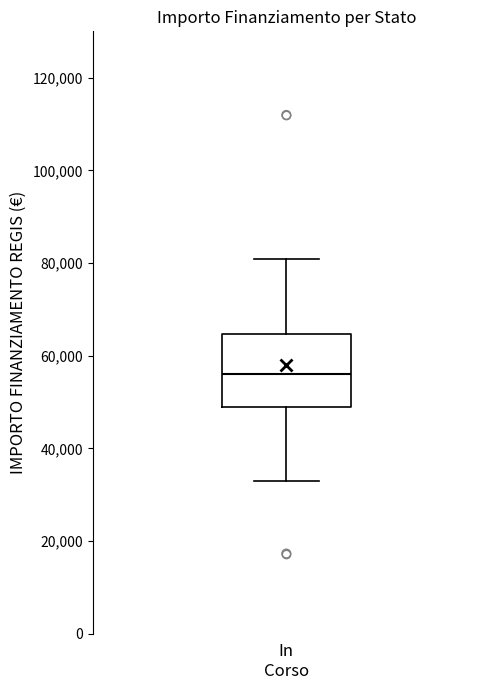

Transcribe this box plot: give where the median line is, the range the box spans, and where the two whiskers end, as read against the y-axis. The values are not printed on the chart, so give them approximately, as read against the axis.

median 56000, box 50000 to 64000, whiskers 32000 to 80000